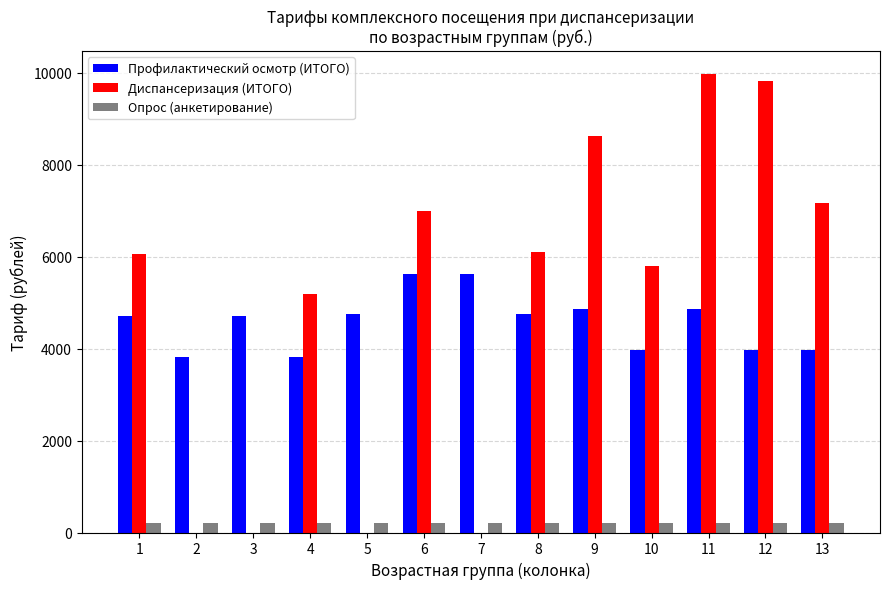

Where is Диспансеризация (ИТОГО) nearest to the value 4989?

4